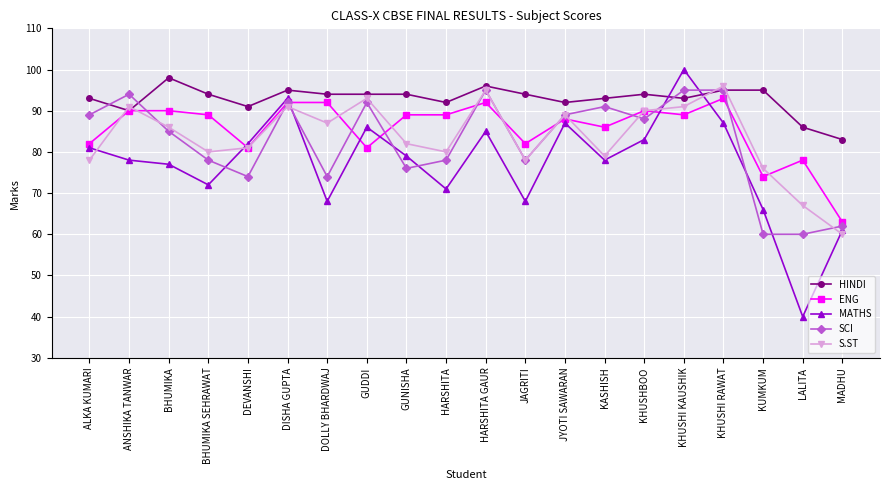

What is the difference between the second highest and minimum values in the ENG series?

29